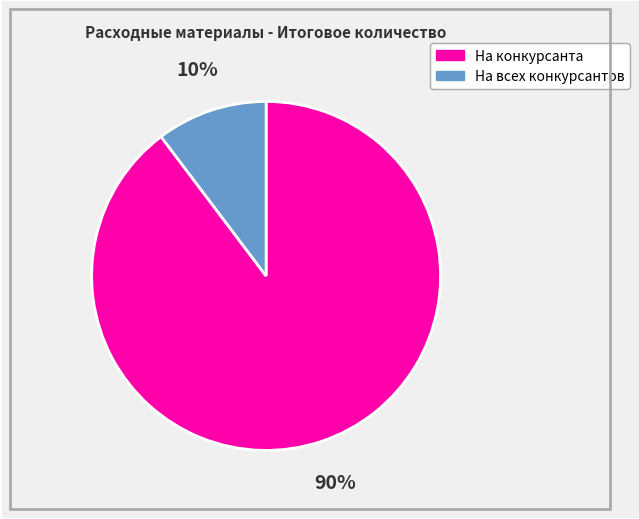

Does any single category account for the majority?

Yes